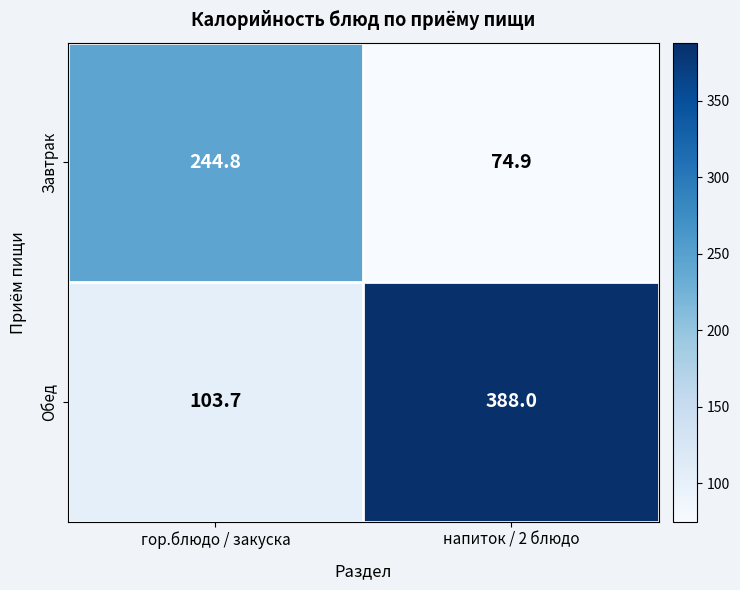

Reading left to right, extract all data points from this chart.

Завтрак: гор.блюдо / закуска=244.8	напиток / 2 блюдо=74.9
Обед: гор.блюдо / закуска=103.7	напиток / 2 блюдо=388.0